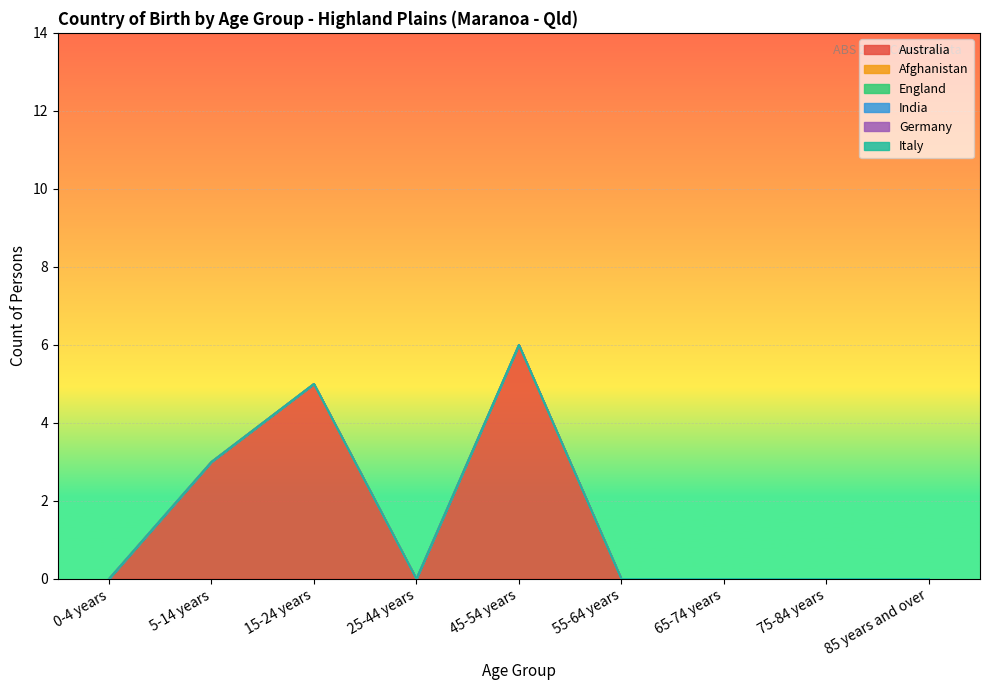

Rank the series by their maximum value, from highest to lowest.

Australia, Afghanistan, England, India, Germany, Italy